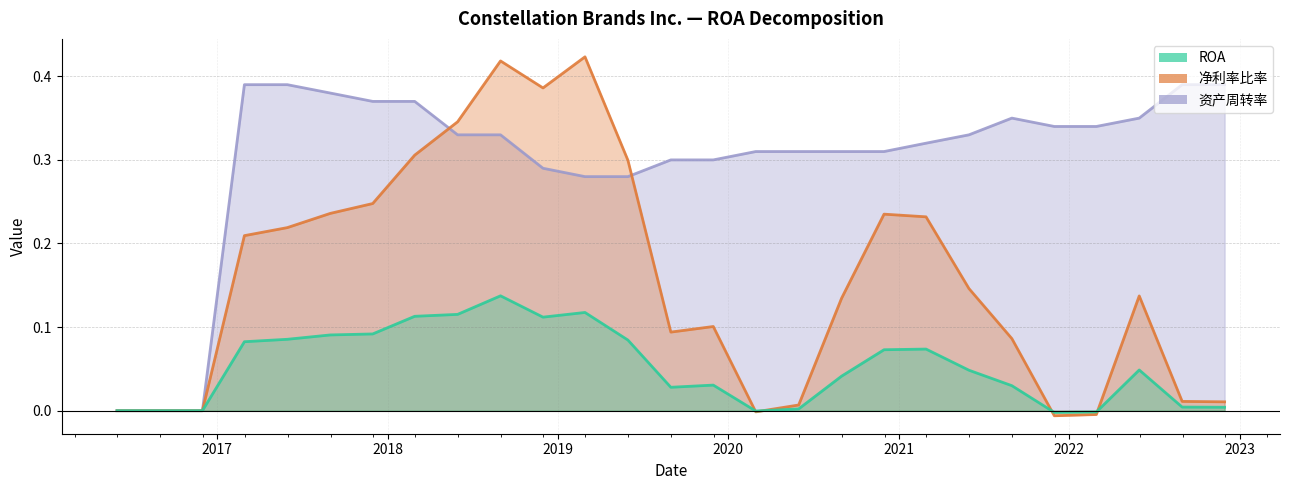

What is the label of the 7th point from the right?

2021-05-31